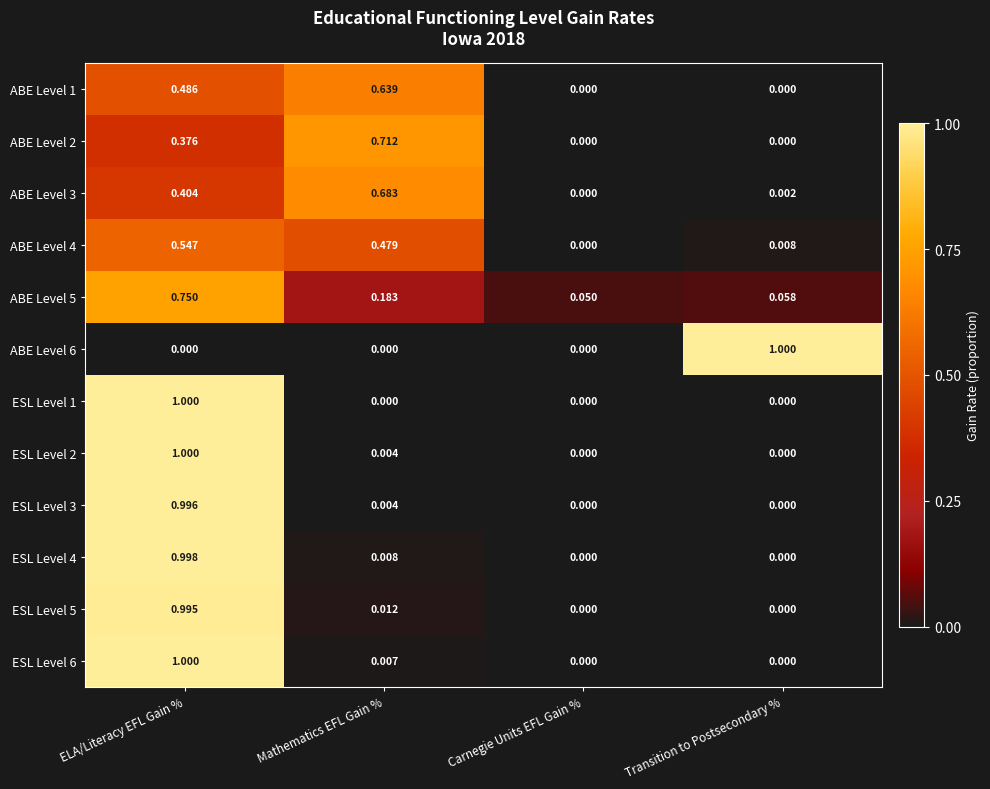

At which category is the sum across all series the highest?

ELA/Literacy EFL Gain %